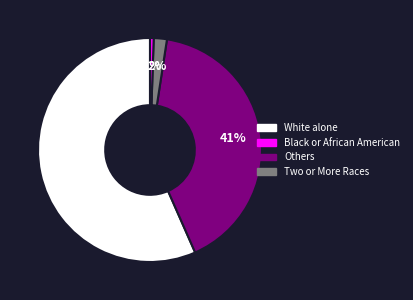

To the nearest percent, what is the average slice percentage?

25%